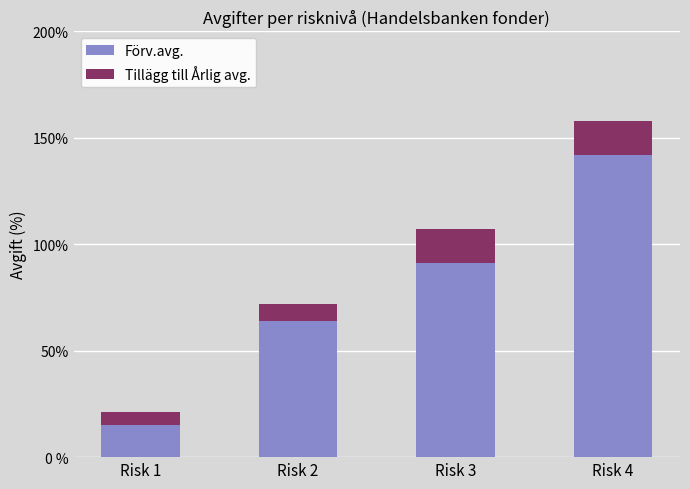

At how many categories does at least one series exceed 0?

4